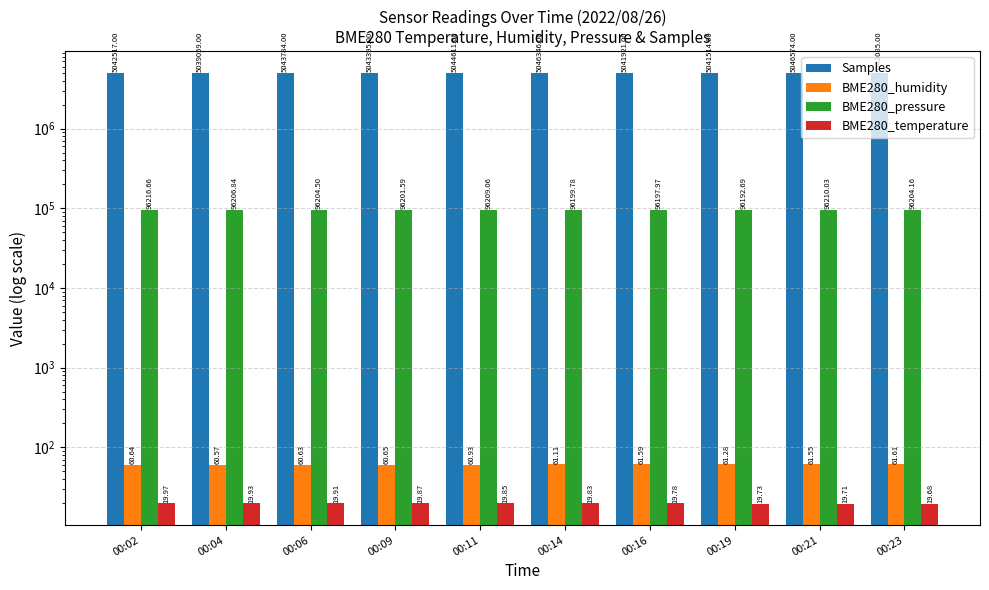

How many data points does each series have?

10